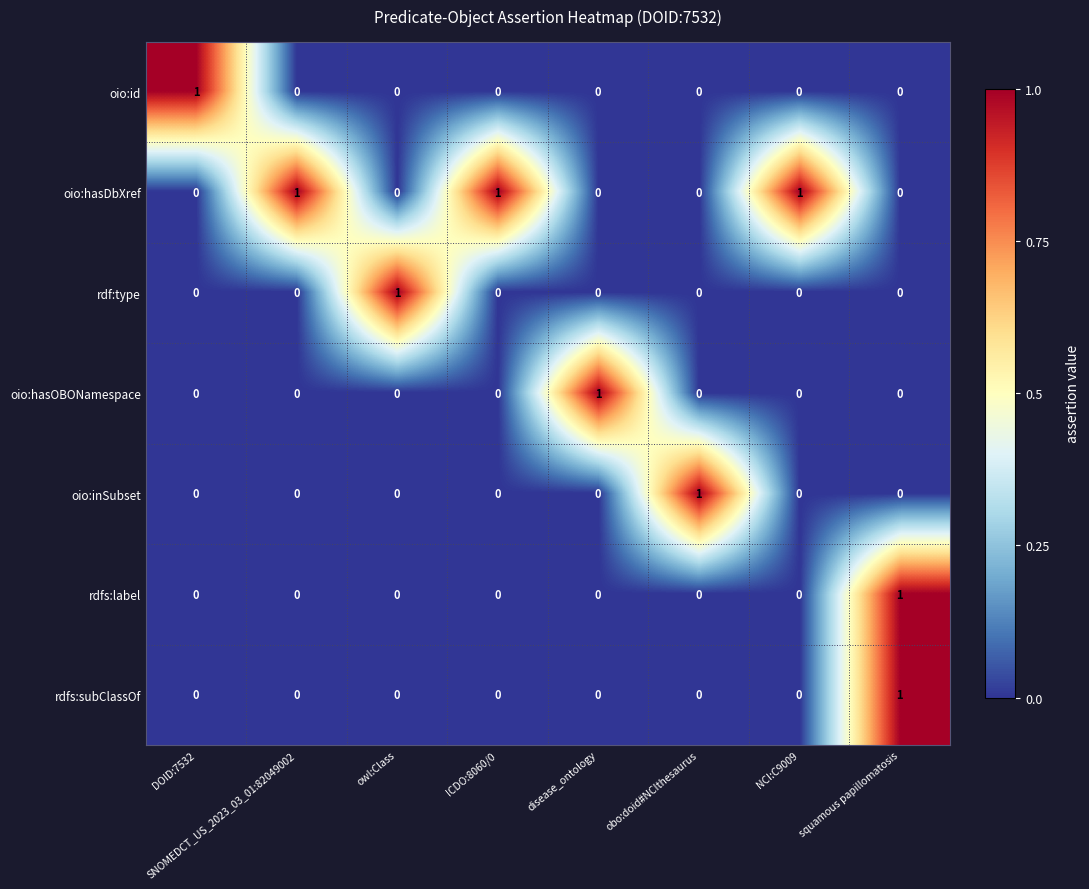

Is it true that oio:hasDbXref equals 1 at NCI:C9009?

True